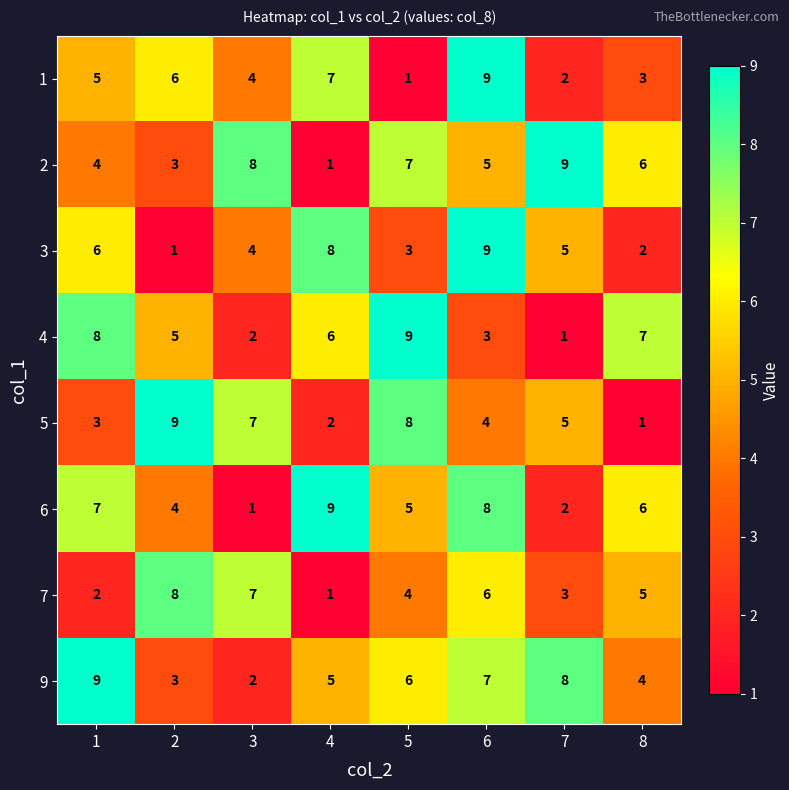

Count the 3 values in the range 3 to 8.

5